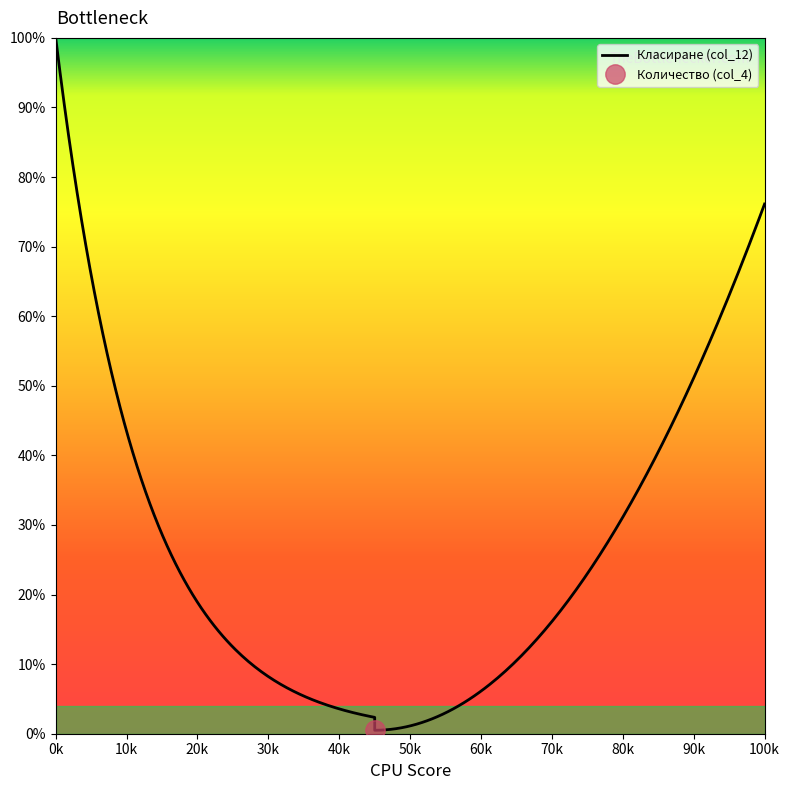

Does the chart display data point markers on the line(s)?

No